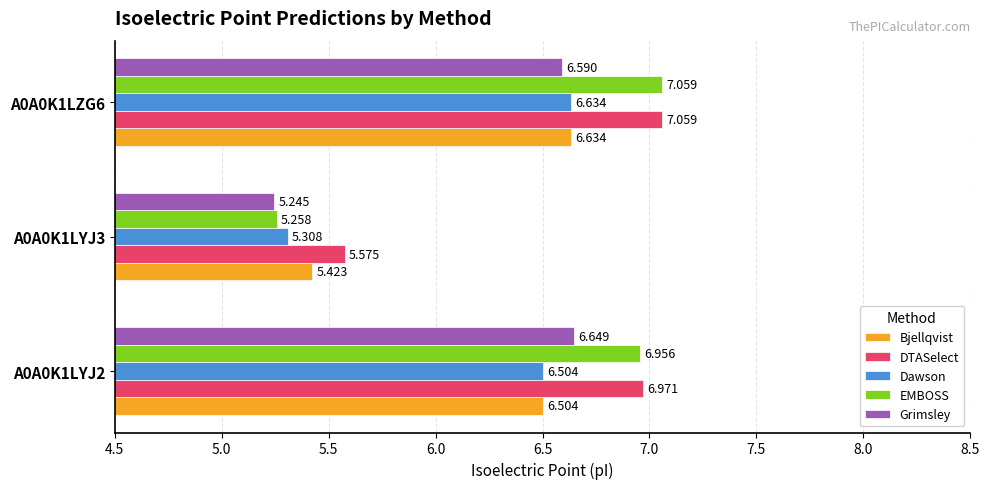

Which series has the widest spread of values?

EMBOSS